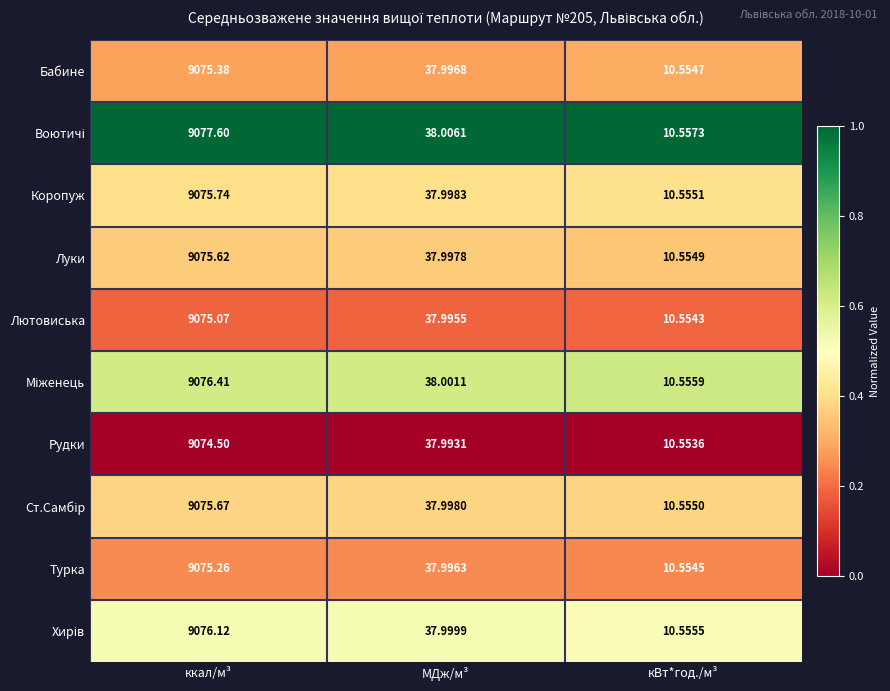

Where is Рудки nearest to the value 4542?

МДж/м³